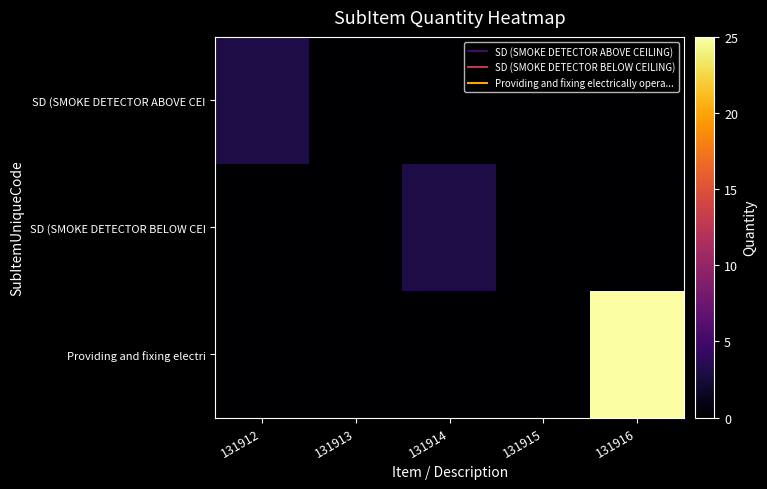

Reading left to right, extract all data points from this chart.

SD (SMOKE DETECTOR ABOVE CEI: 131912=3	131913=0	131914=0	131915=0	131916=0
SD (SMOKE DETECTOR BELOW CEI: 131912=0	131913=0	131914=3	131915=0	131916=0
Providing and fixing electri: 131912=0	131913=0	131914=0	131915=0	131916=25